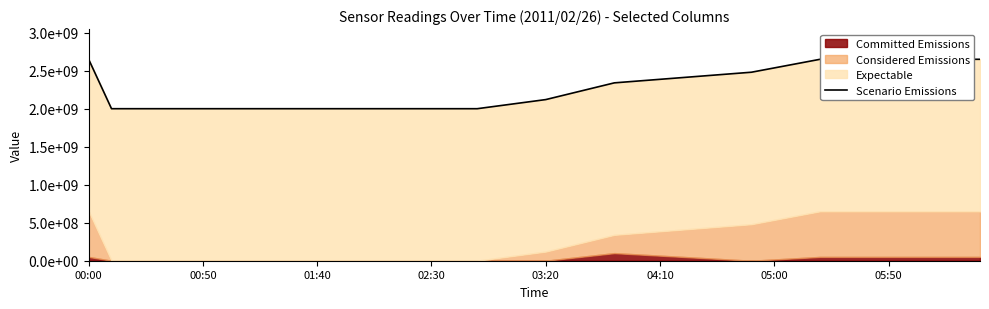

The chart shows a value of 1339072937.0 at 39. True or false?

False